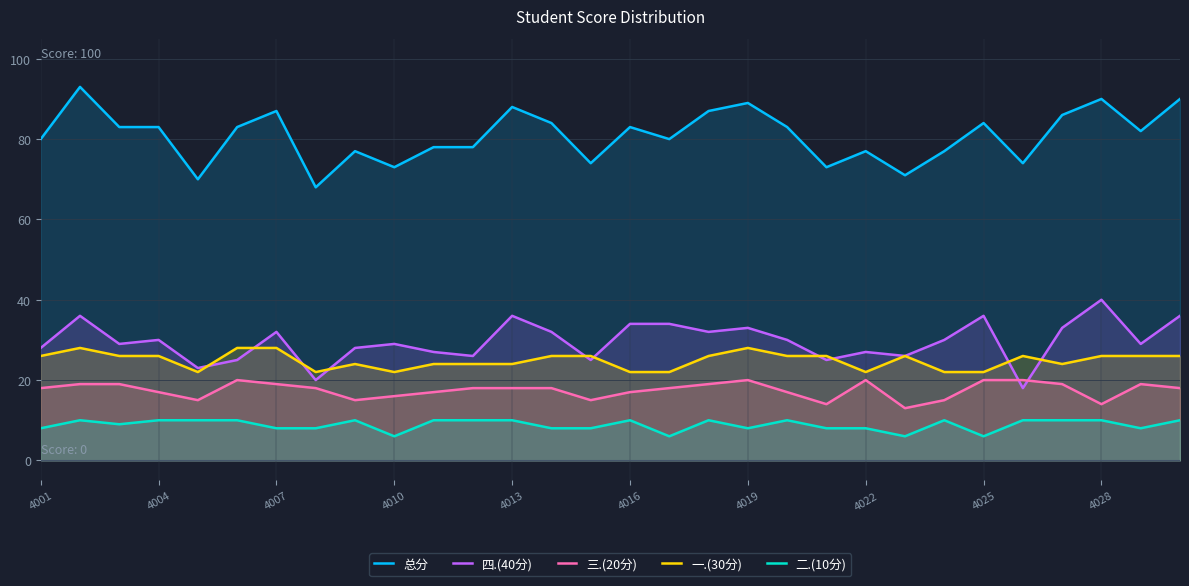

Count the 三.(20分) values in the range 16 to 19.

18